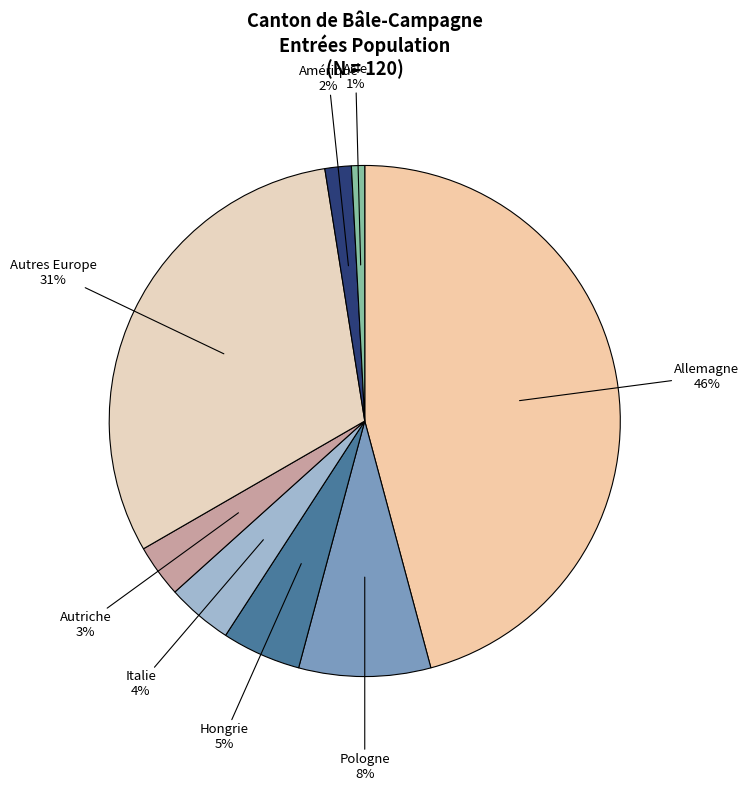

Is there any slice that represents more than half of the pie?

No